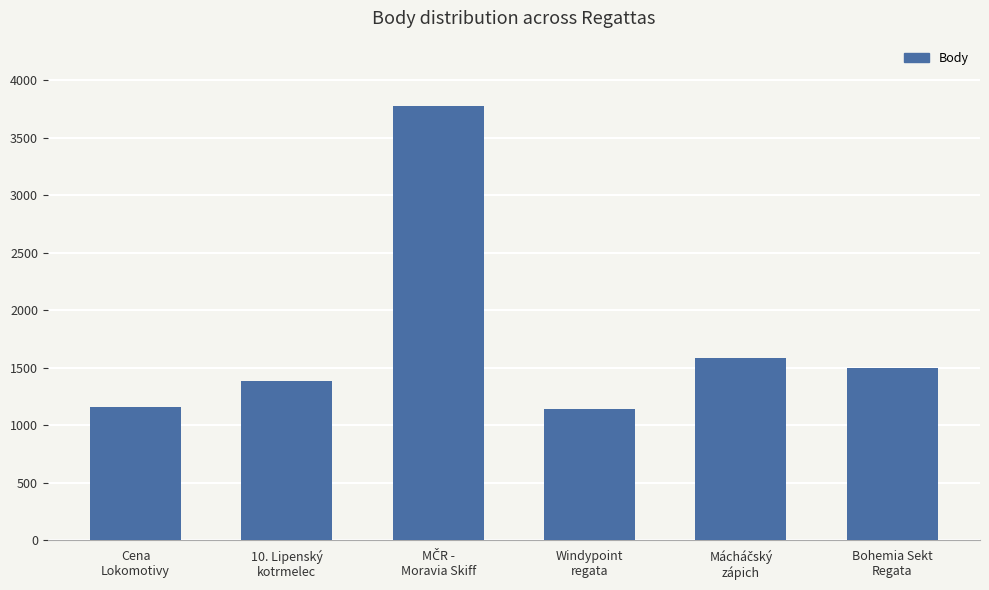

True or false: the data shows 1142 at Windypoint
regata.

True